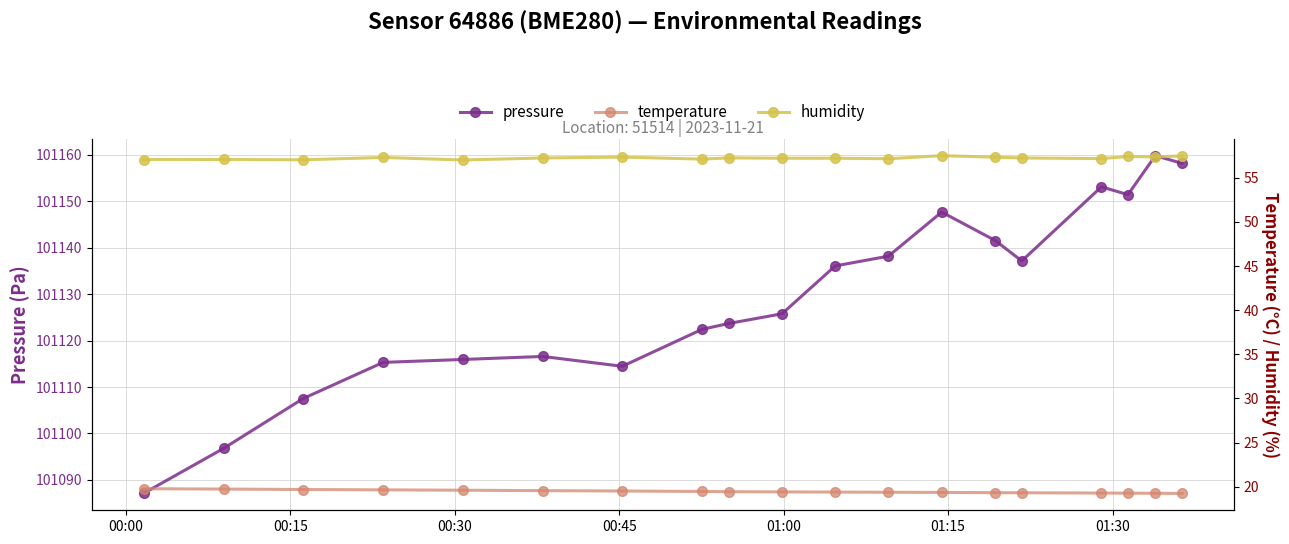

What is the value of the pressure point at the 19th from the left?

101158.2